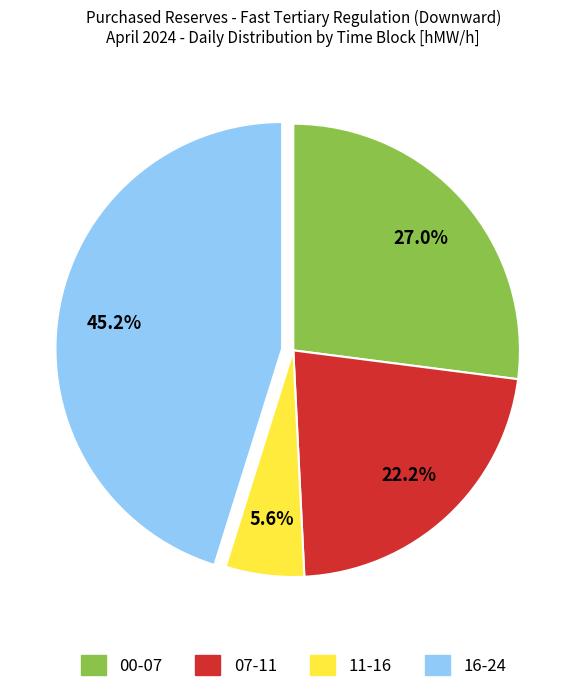

Is there any slice that represents more than half of the pie?

No